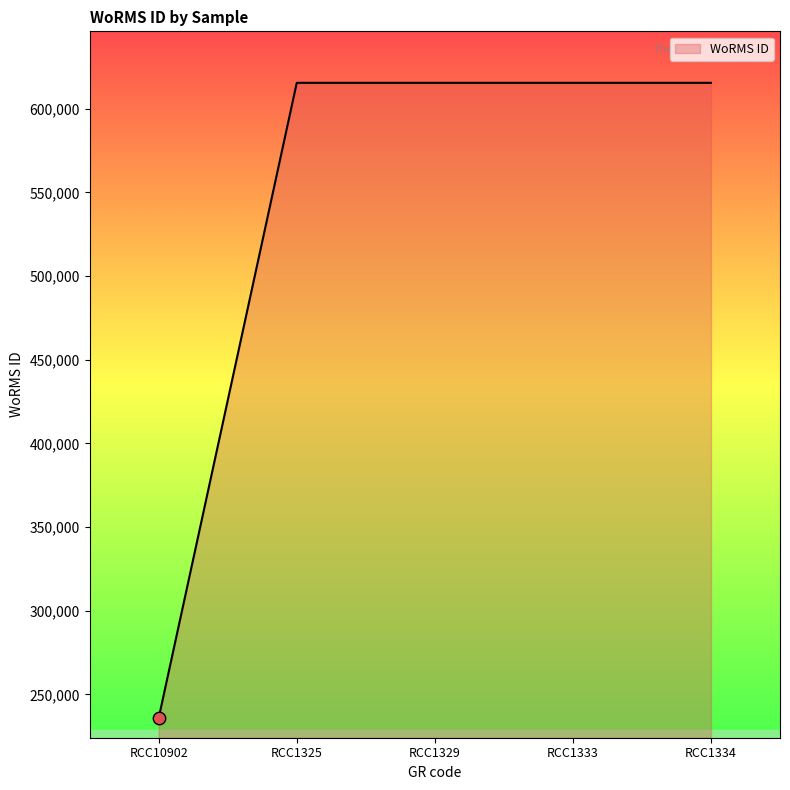

Approximately how many times larger is the value at RCC10902 compared to RCC1329?

0.4